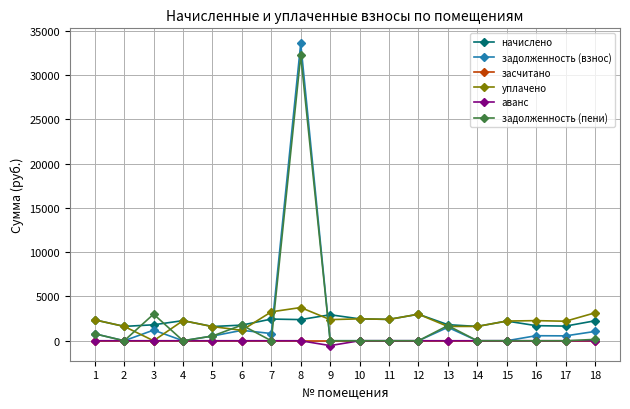

Is this an area chart (filled region under the line)?

No